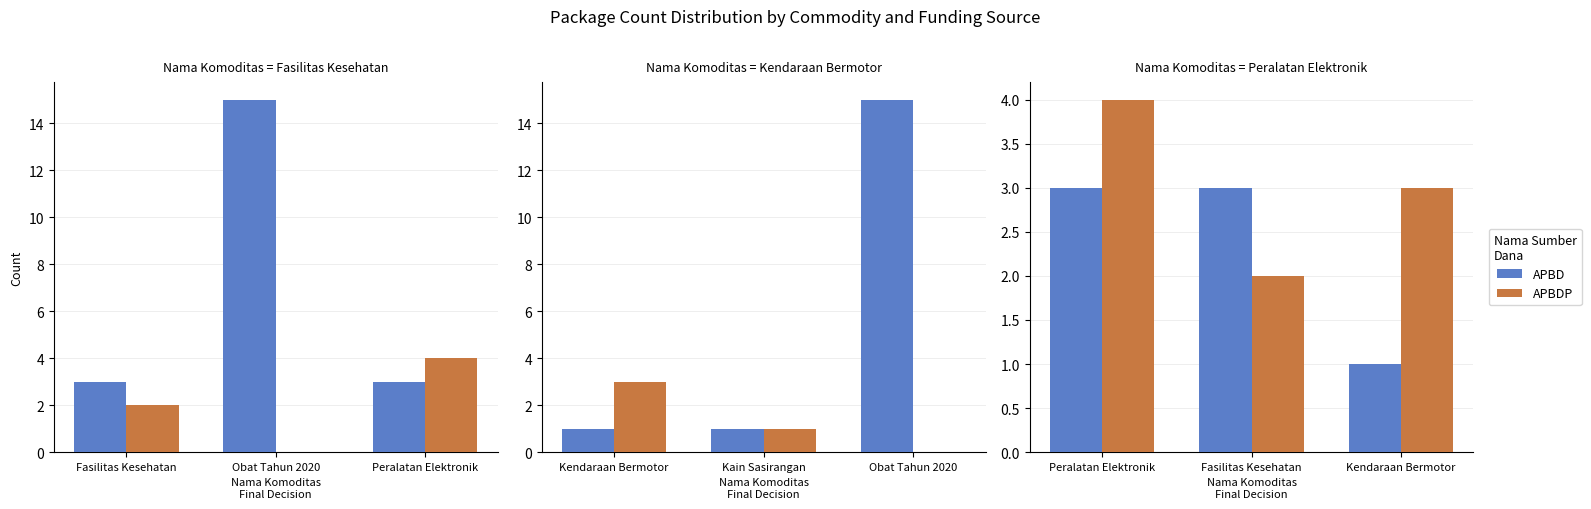

Which series has the widest spread of values?

APBD